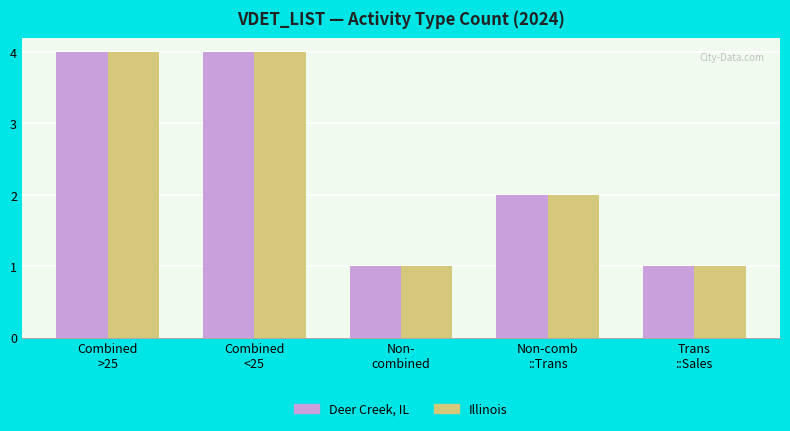

What is the value of the Deer Creek, IL bar at the 3rd from the left?

1